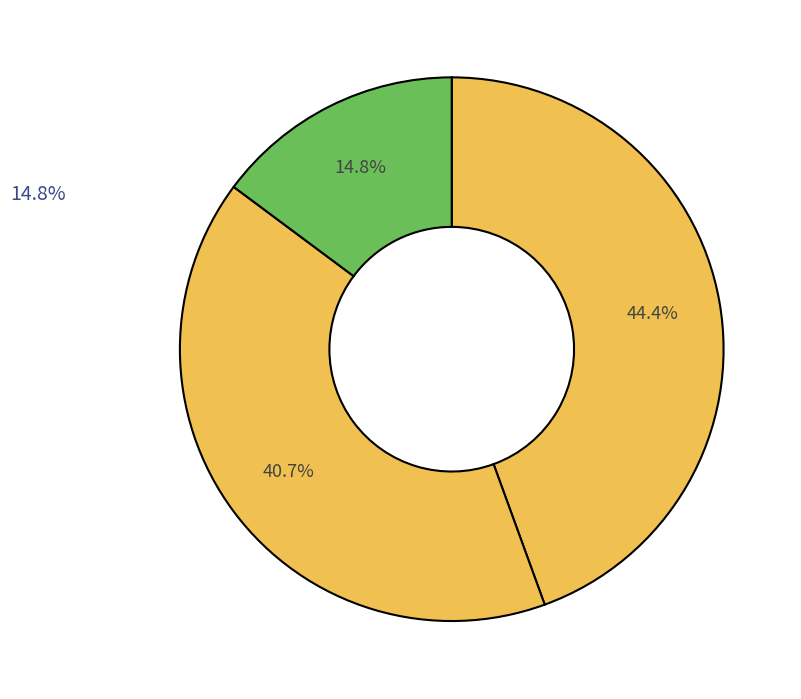

How many segments does this pie chart have?

3